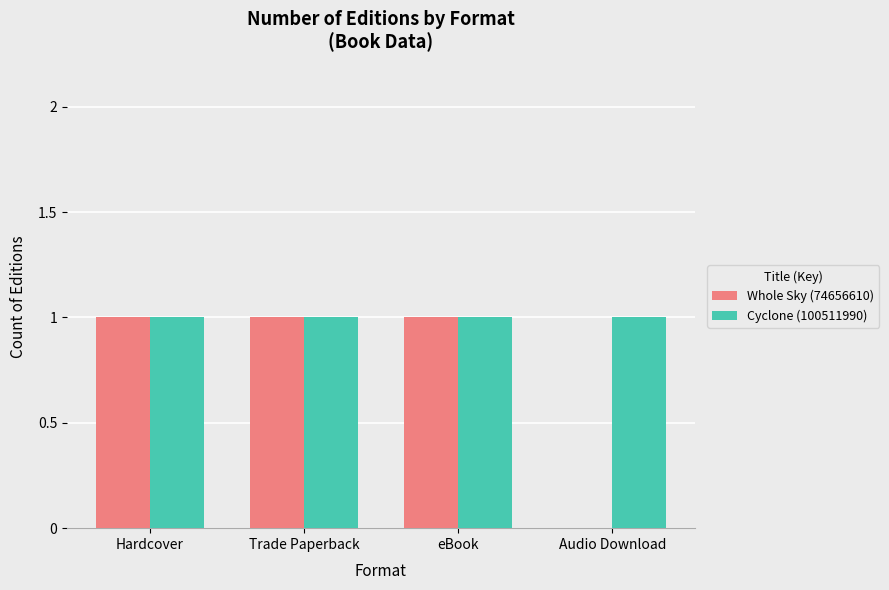

Which series has the largest total across all categories?

Cyclone (100511990)